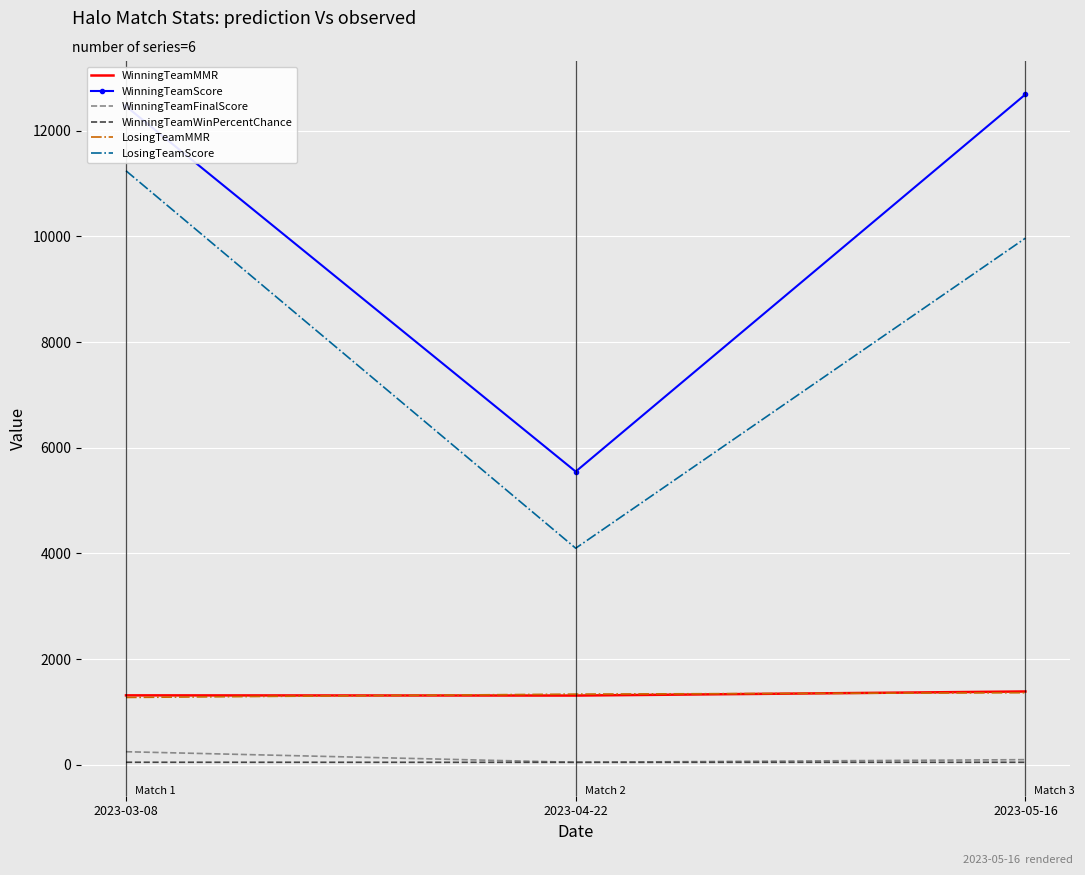

What is the approximate value of WinningTeamWinPercentChance at 2023-04-22?

49.5